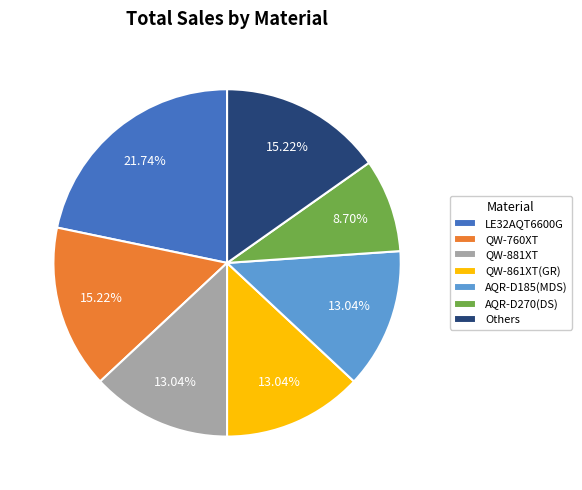

Count the number of slices in the pie.

7